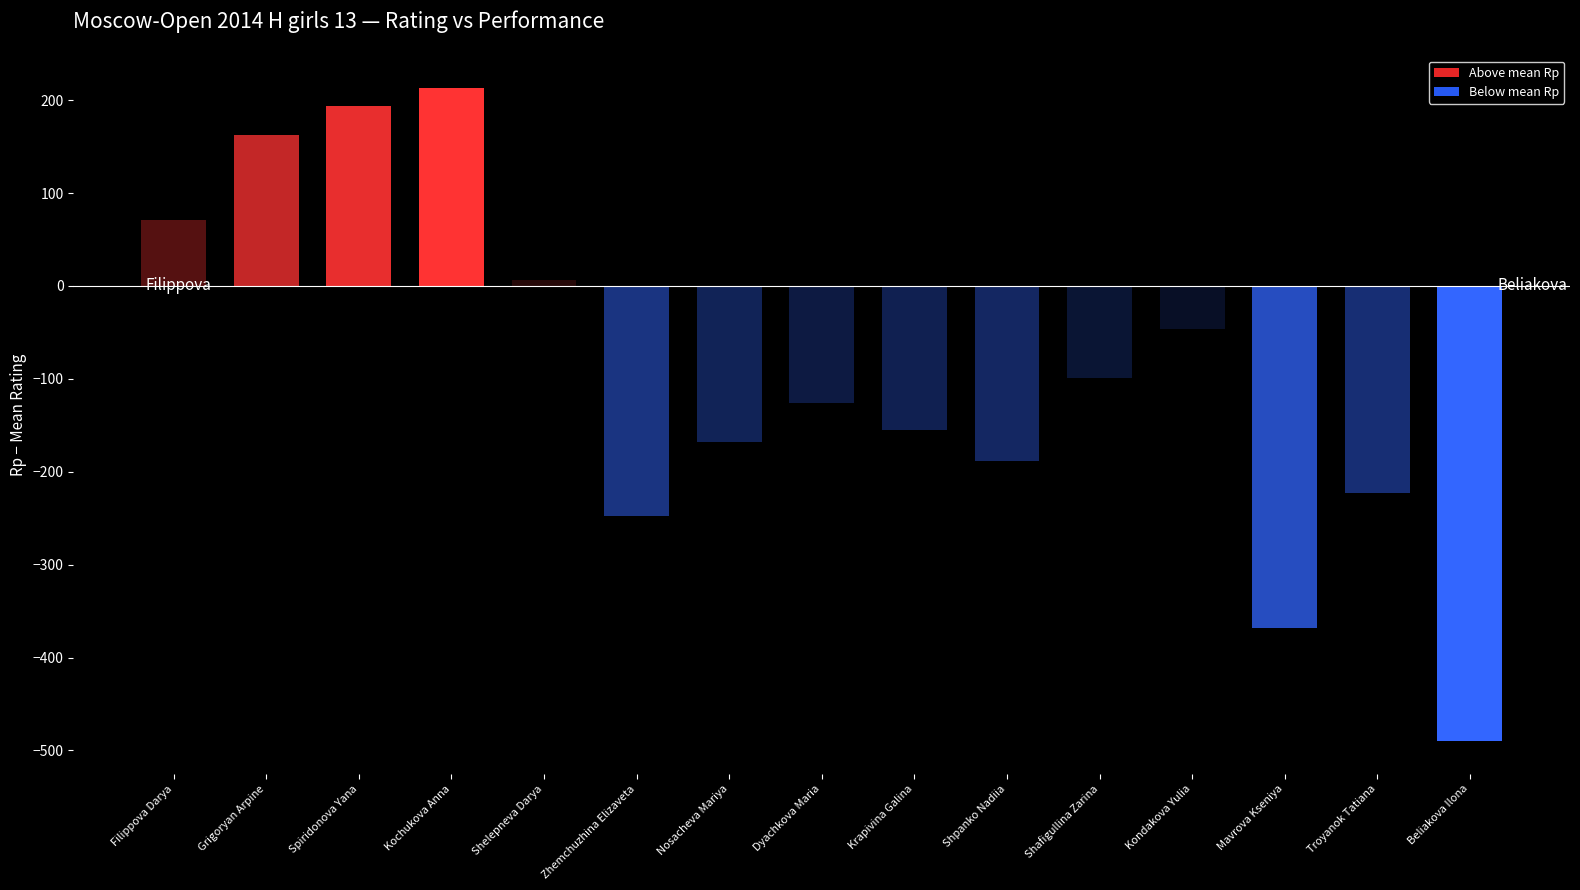

The value of Rating at Shafigullina Zarina is 1765. True or false?

True